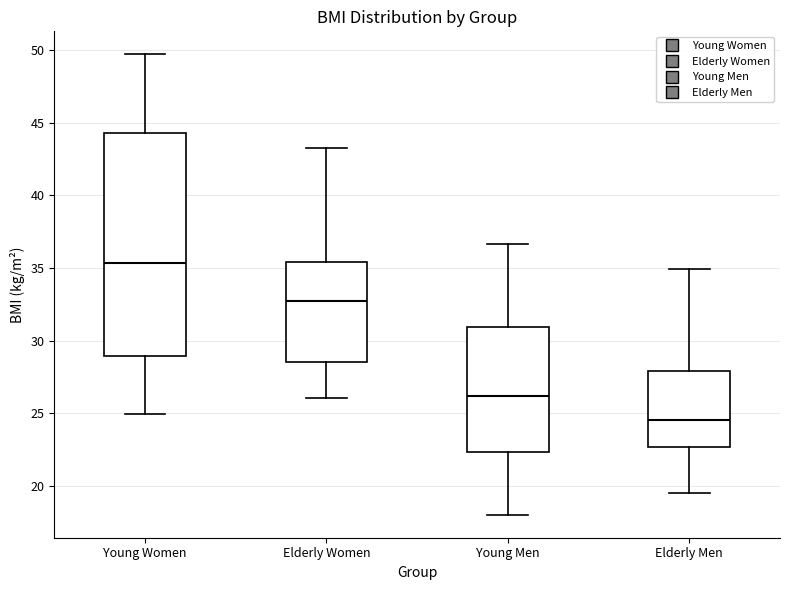

Where is the lower edge of the box for Elderly Men on the y-axis? The values are not printed on the chart, so give them approximately, as read against the axis.

22.5